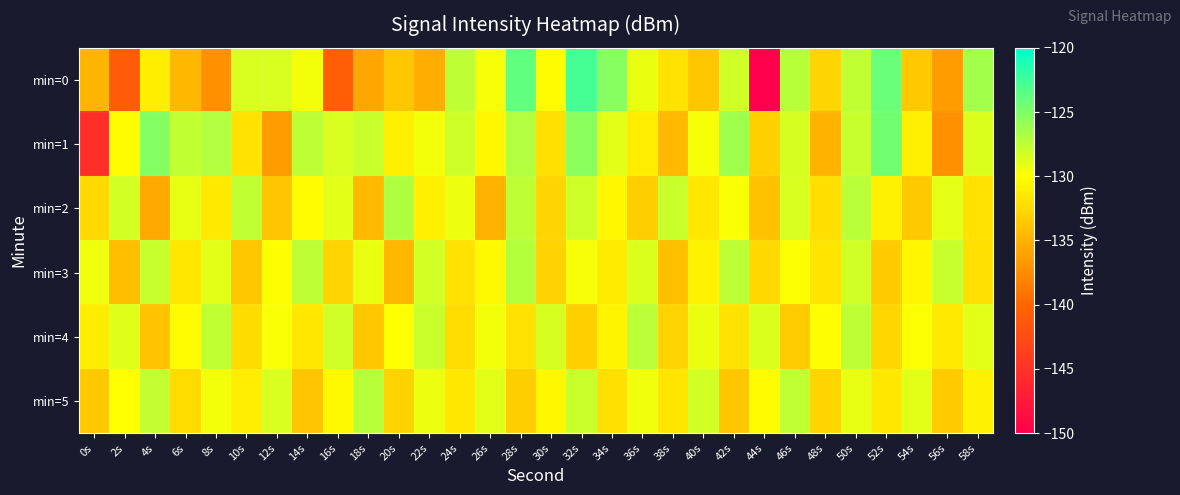

What is the spread (max minus min) of values at 32s?

10.3